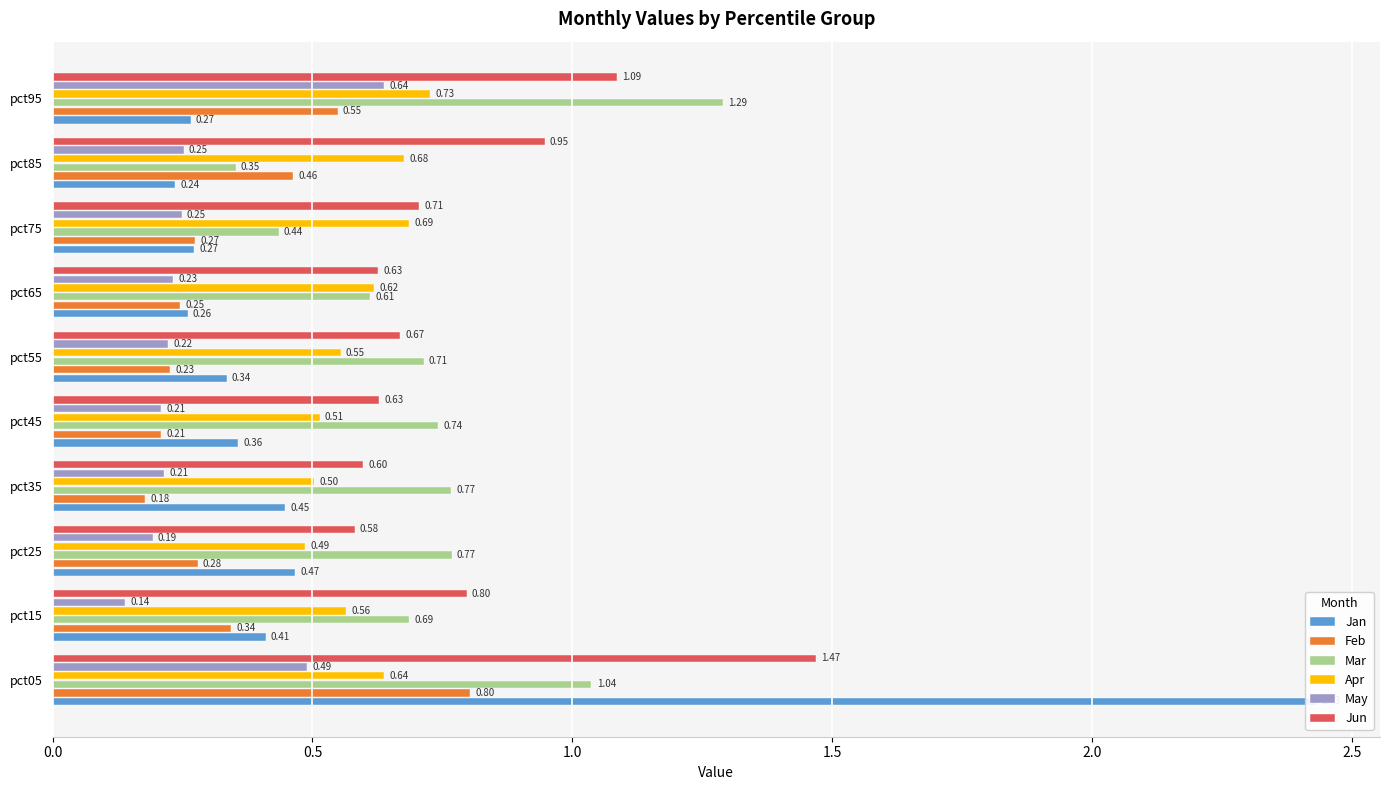

True or false: Jun has a value of 0.3 at pct15.

False